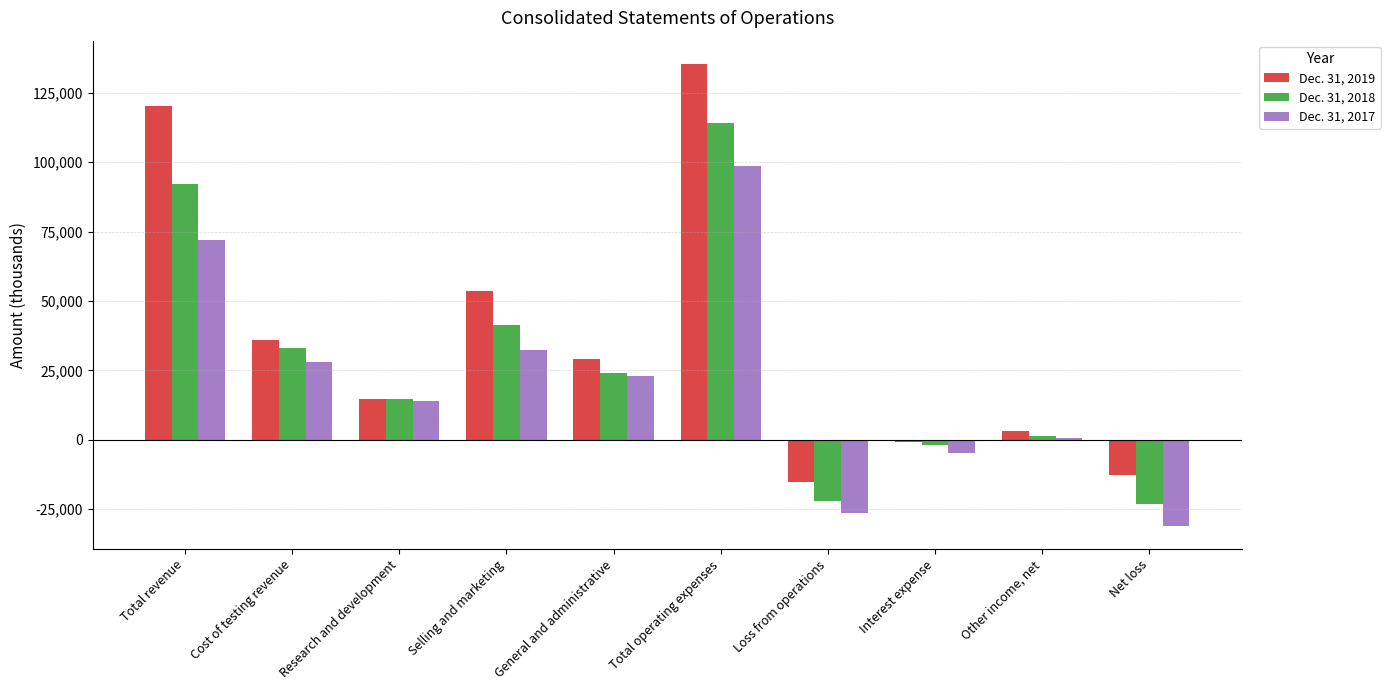

Count the number of categories in the chart.

10